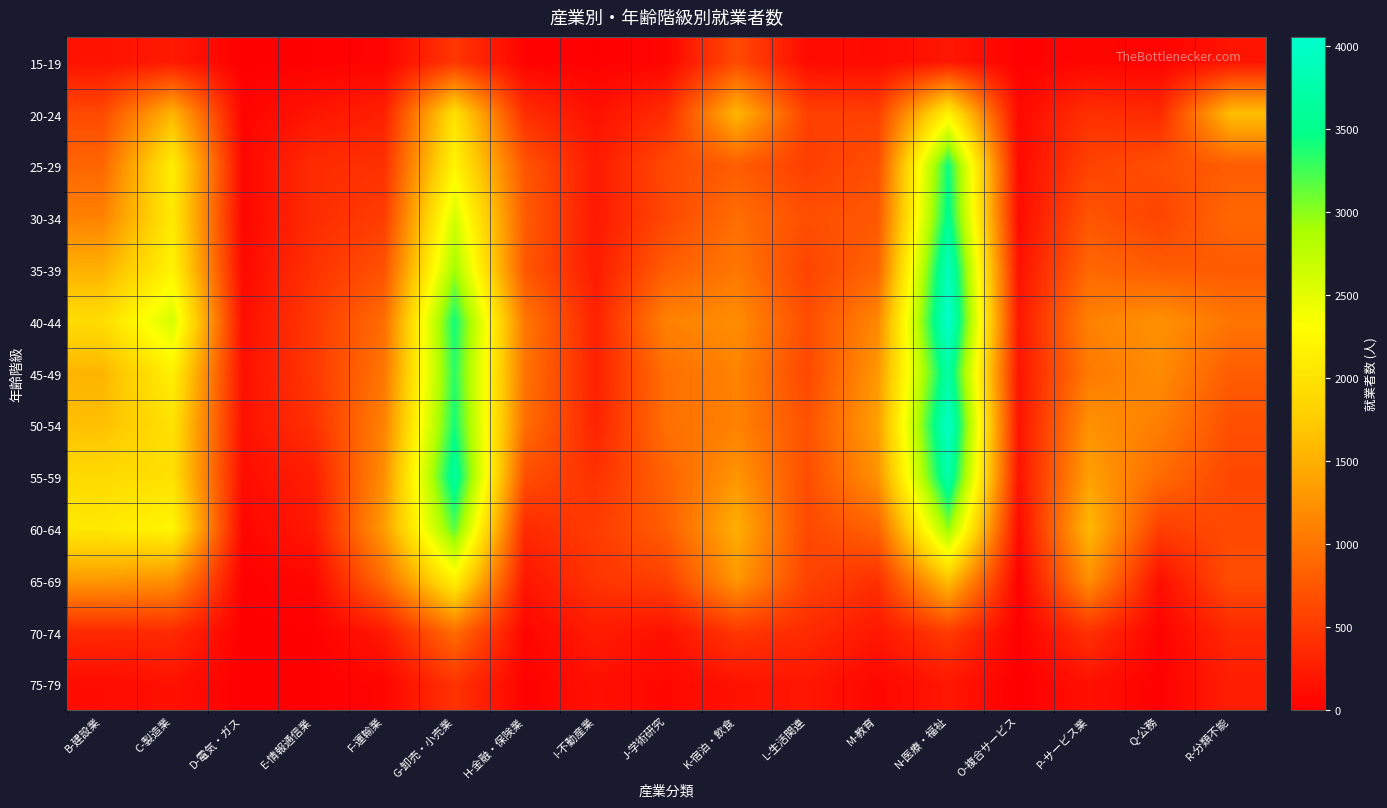

Rank the series at O-複合サービス from lowest to highest value.

75-79, 70-74, 65-69, 15-19, 20-24, 25-29, 60-64, 30-34, 35-39, 55-59, 50-54, 45-49, 40-44